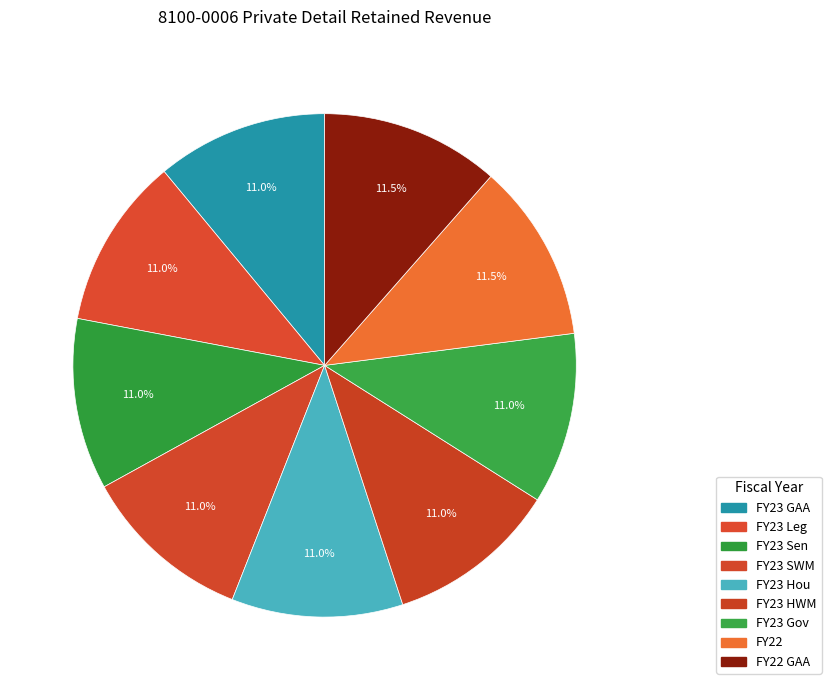

How many segments does this pie chart have?

9